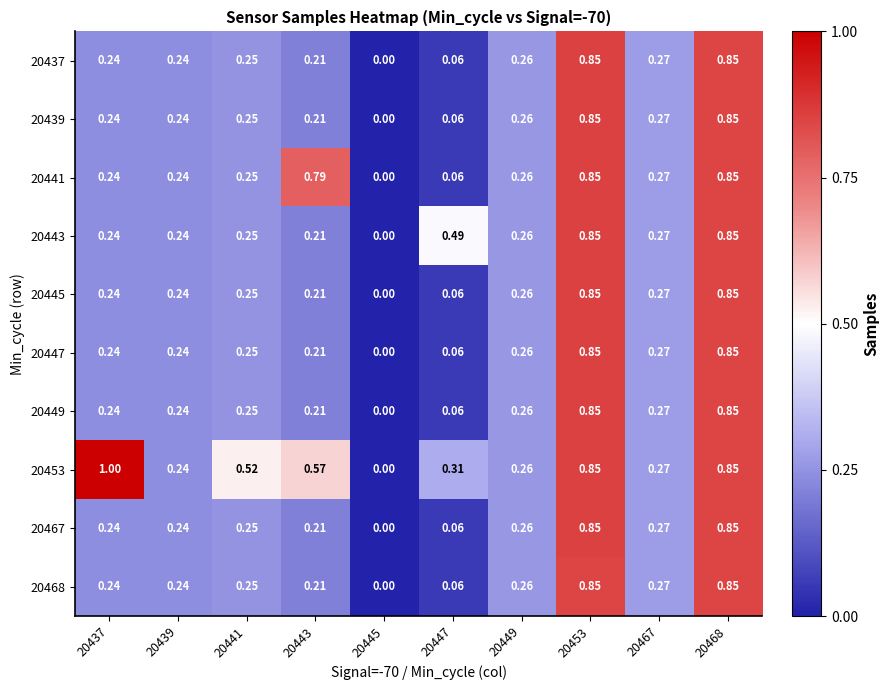

Is the value of 20453 at 20439 greater than the value of 20437 at 20468?

No